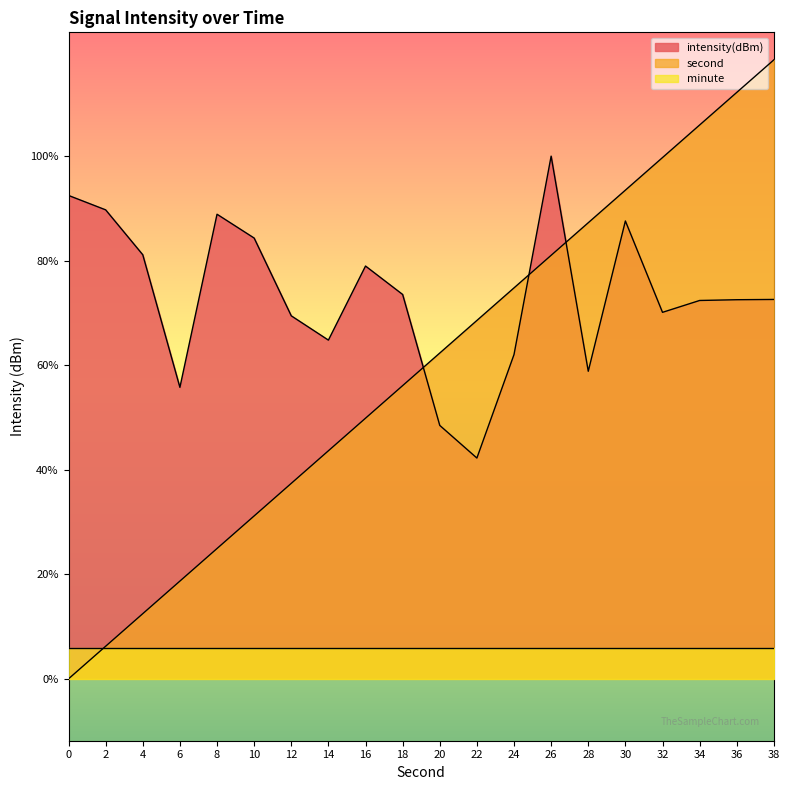

List the series in order of their overall mean, lowest first.

minute, second, intensity(dBm)